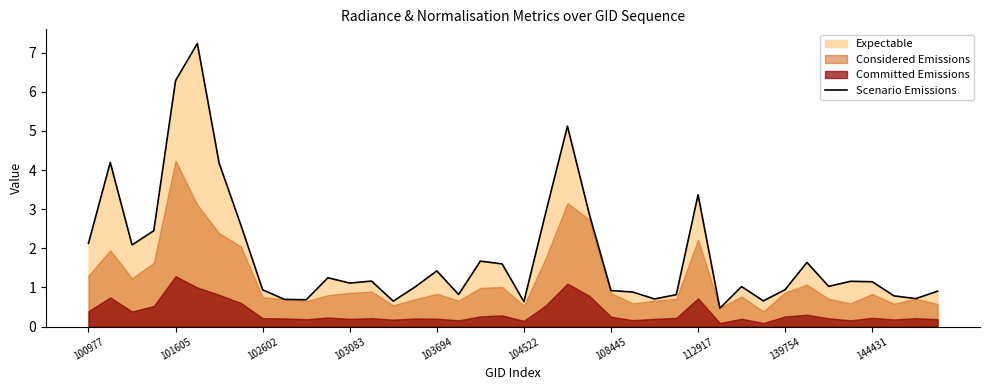

What is the lowest value of the Scenario Emissions series?

0.5